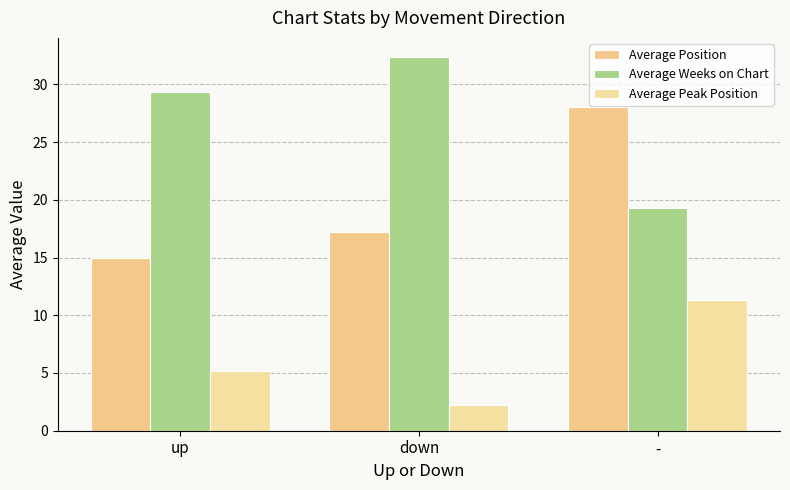

Reading left to right, transcribe all the data shown in this chart.

Average Position: 15.0	17.2	28.1
Average Weeks on Chart: 29.3	32.4	19.2
Average Peak Position: 5.2	2.2	11.3